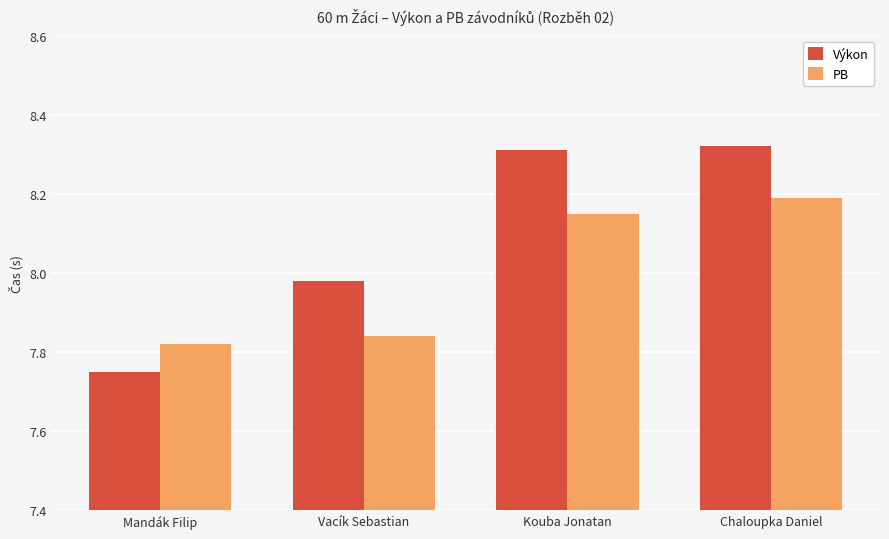

What is the total value across all series at Vacík Sebastian?

15.8